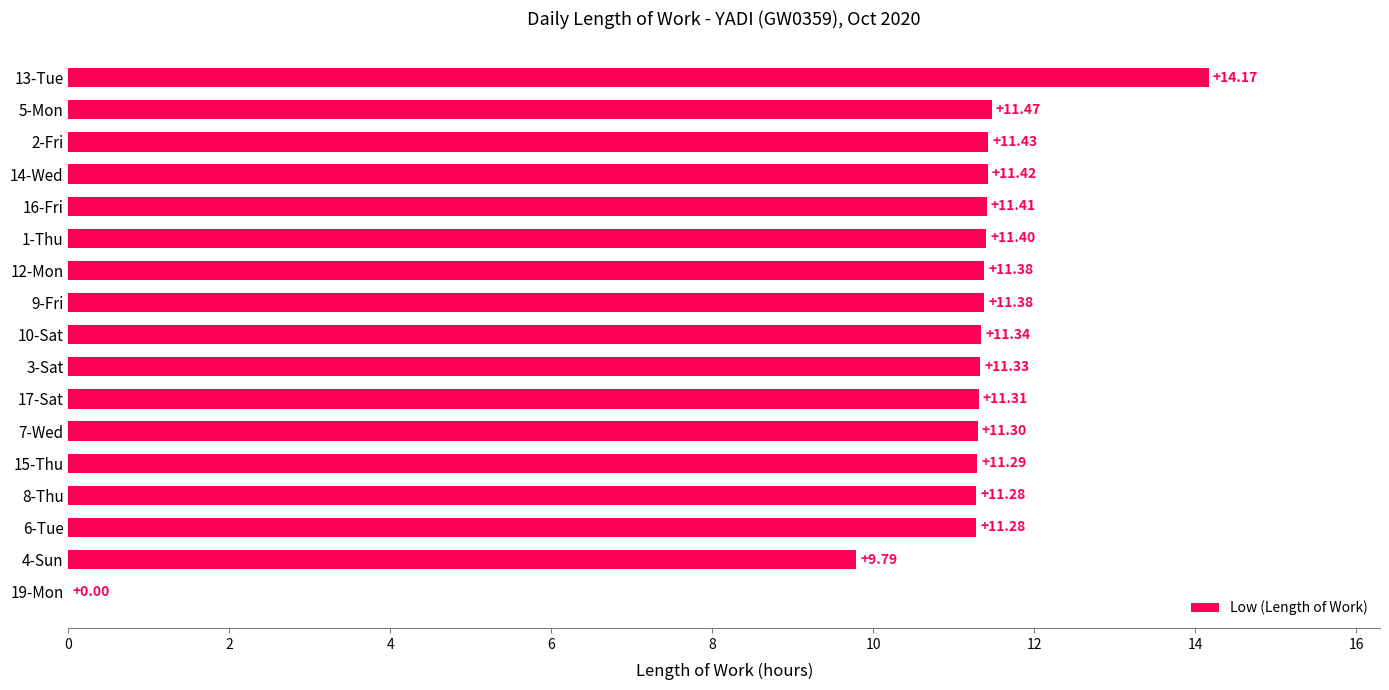

What is the sum of all values?

183.0